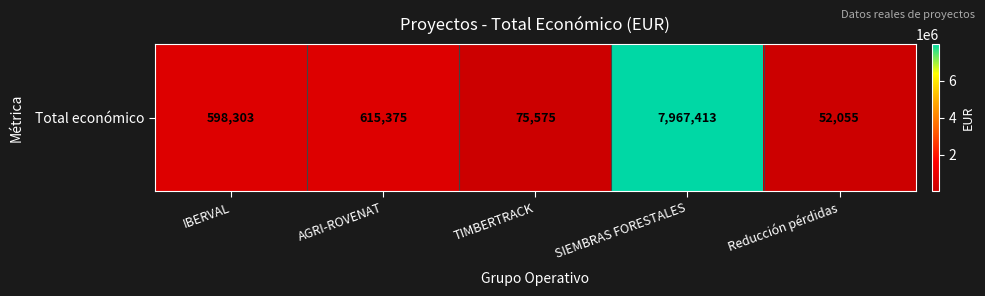

What is the difference between the values at IBERVAL and Reducción pérdidas?

546248